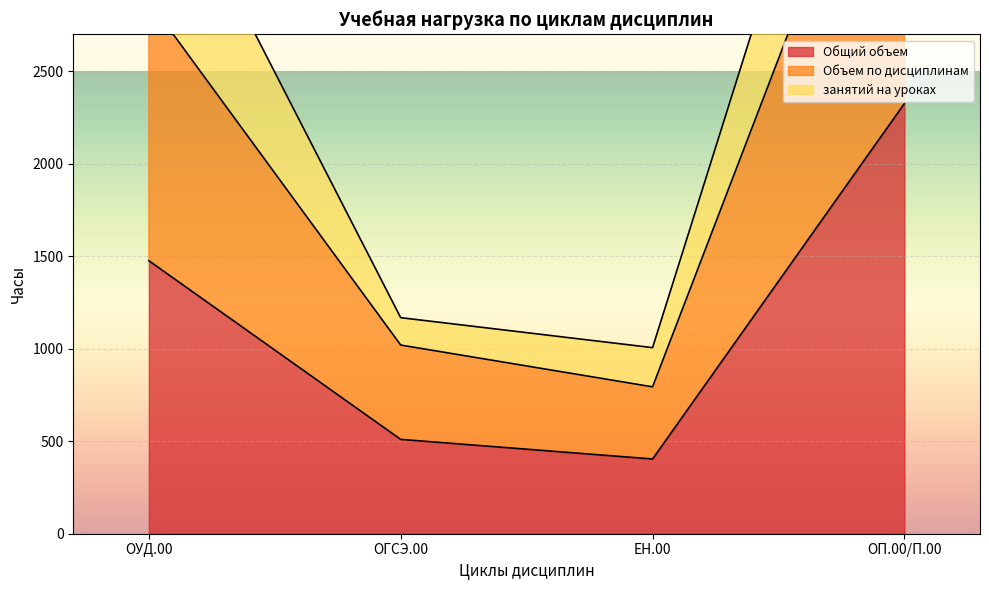

At which label is Объем по дисциплинам closest to 2568?

ОУД.00